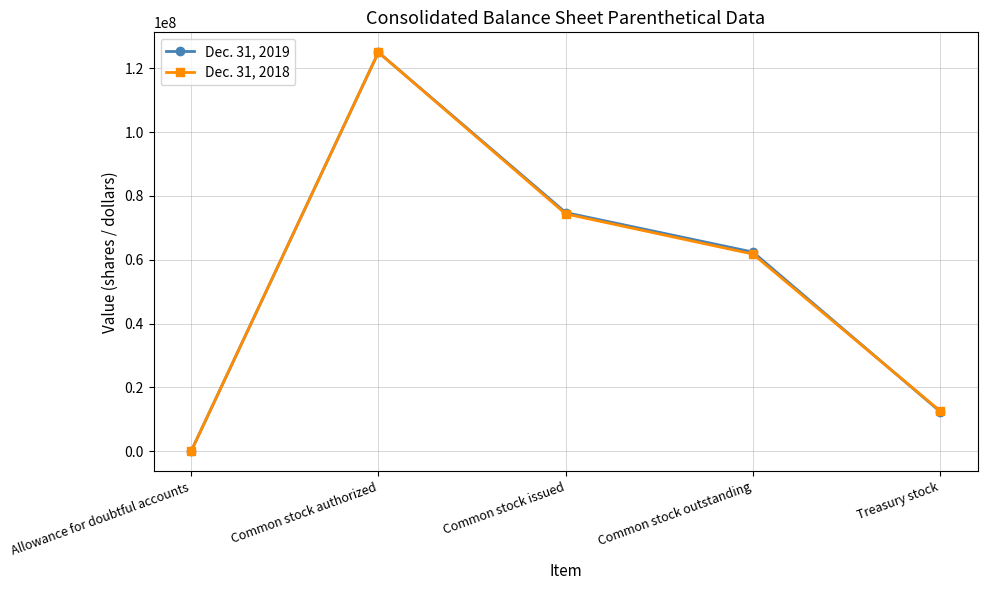

What is the maximum value for Dec. 31, 2018?

125000000